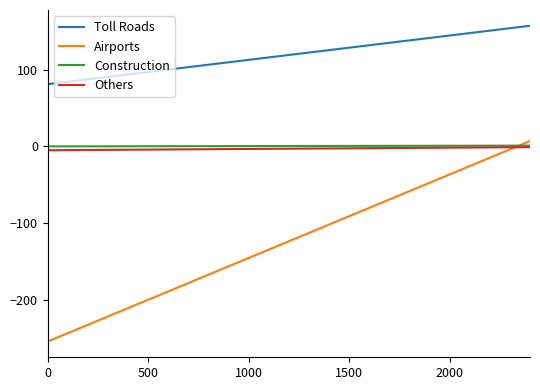

Which series has the largest total across all categories?

Toll Roads